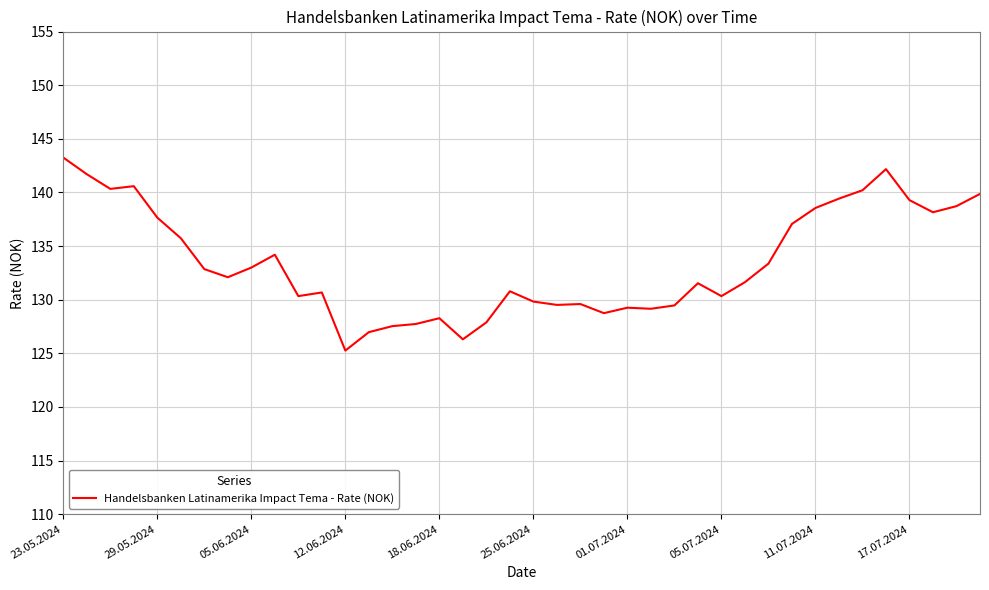

What is the difference between the maximum and minimum values?

18.0